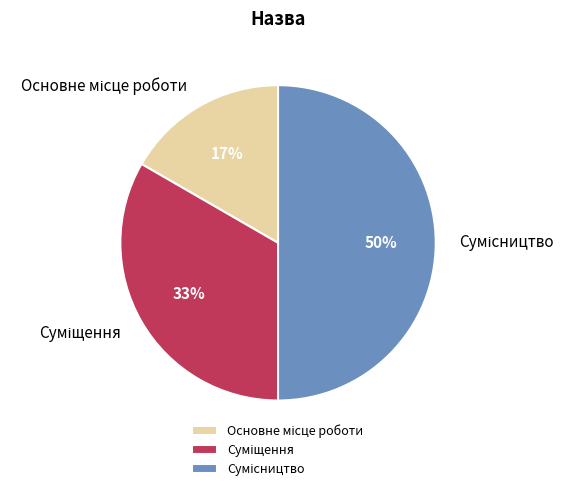

How many segments does this pie chart have?

3